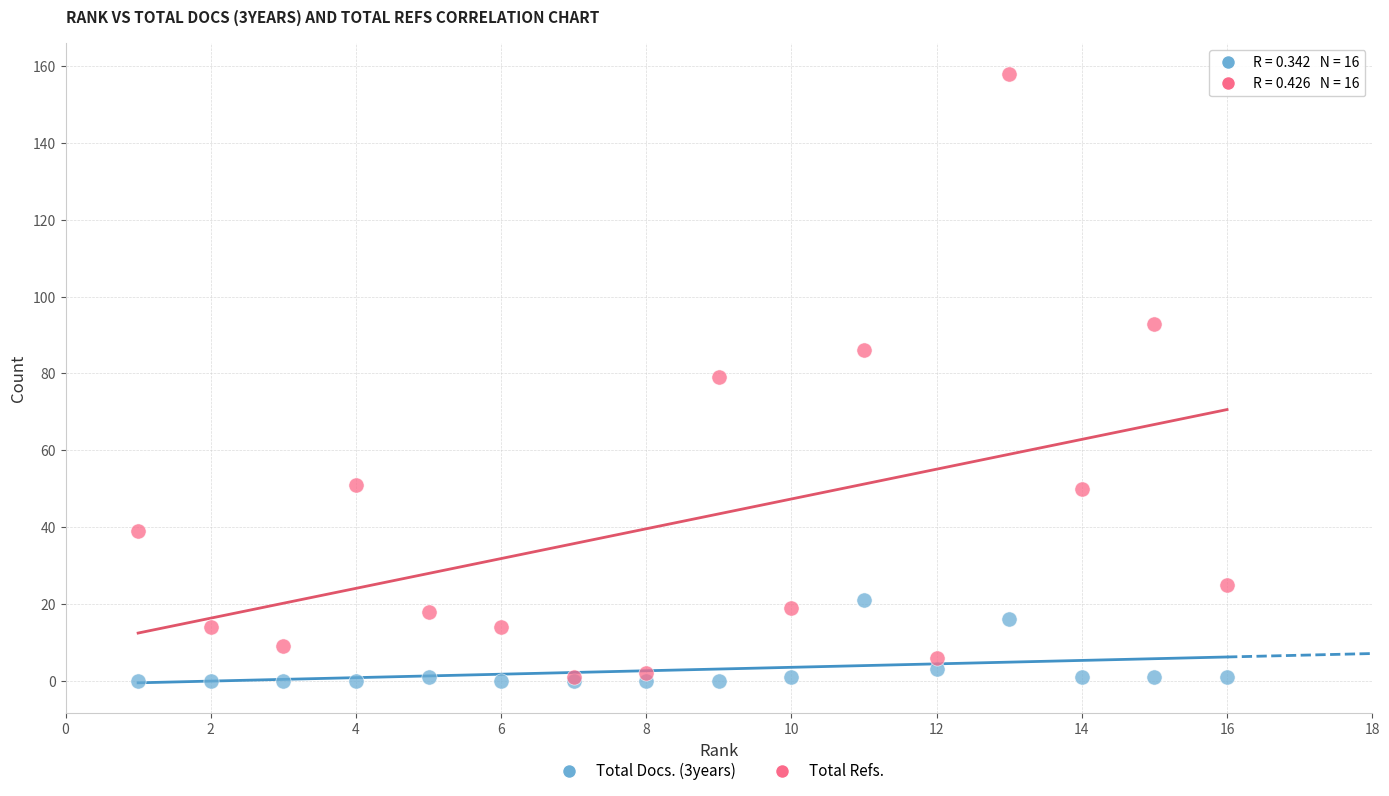

What are all the series names shown in the legend?

Total Docs. (3years), Total Refs.